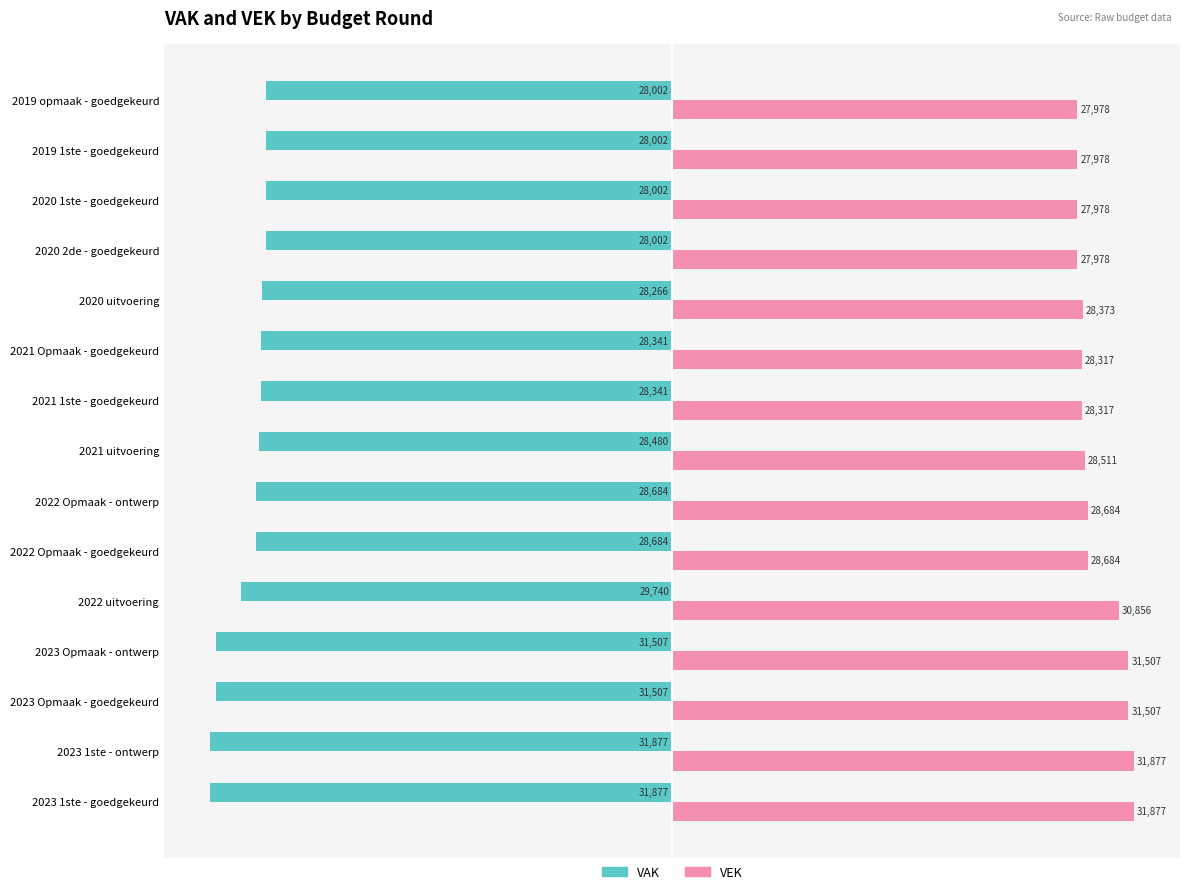

What is the difference between the VAK values at 2022 uitvoering and 2020 uitvoering?

1474